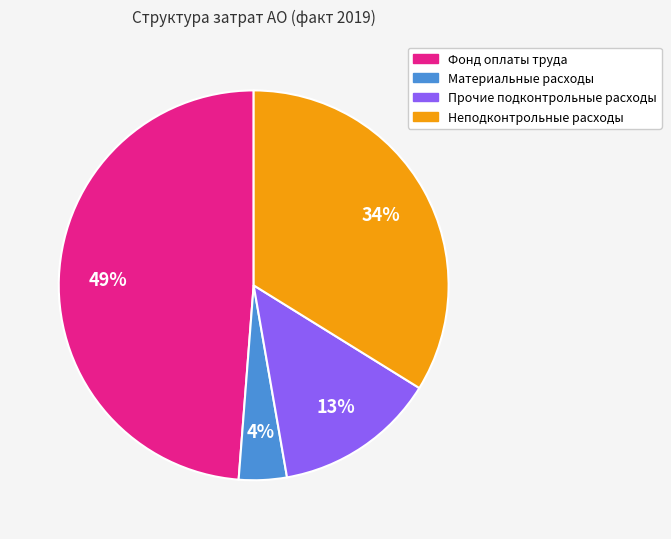

Rank the categories by value from lowest to highest.

Материальные расходы, Прочие подконтрольные расходы, Неподконтрольные расходы, Фонд оплаты труда